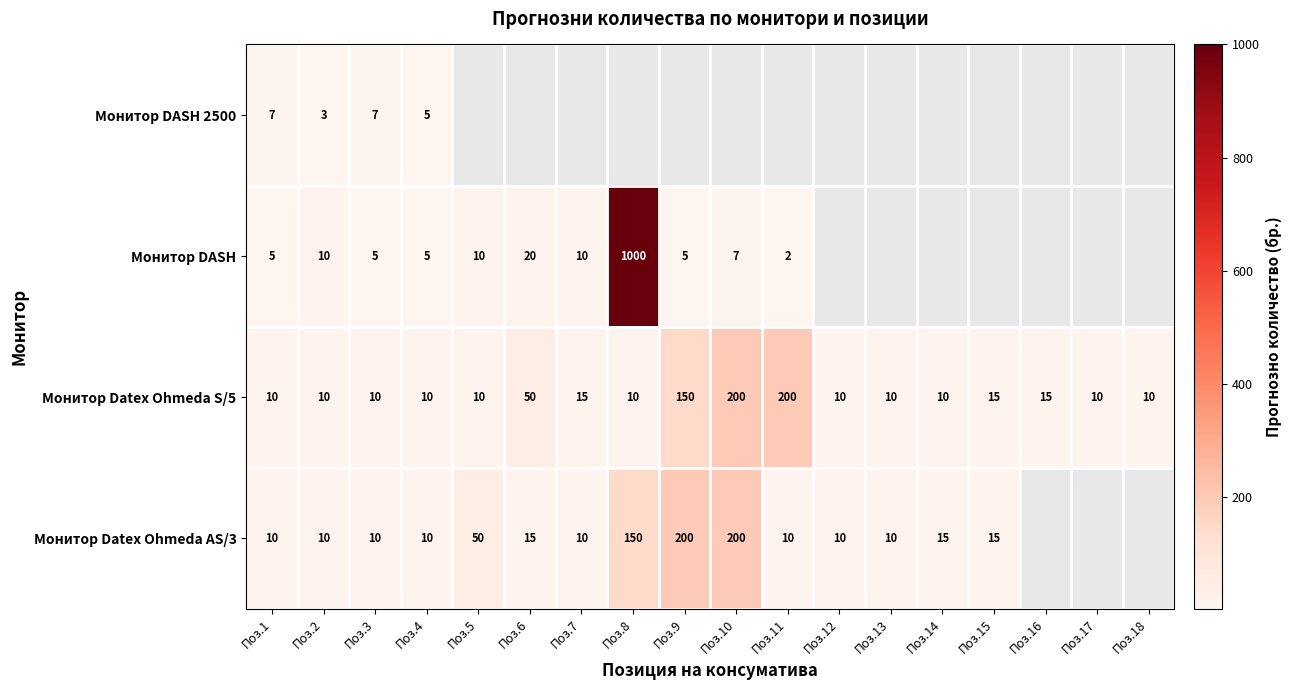

At which category is the sum across all series the highest?

Поз.2